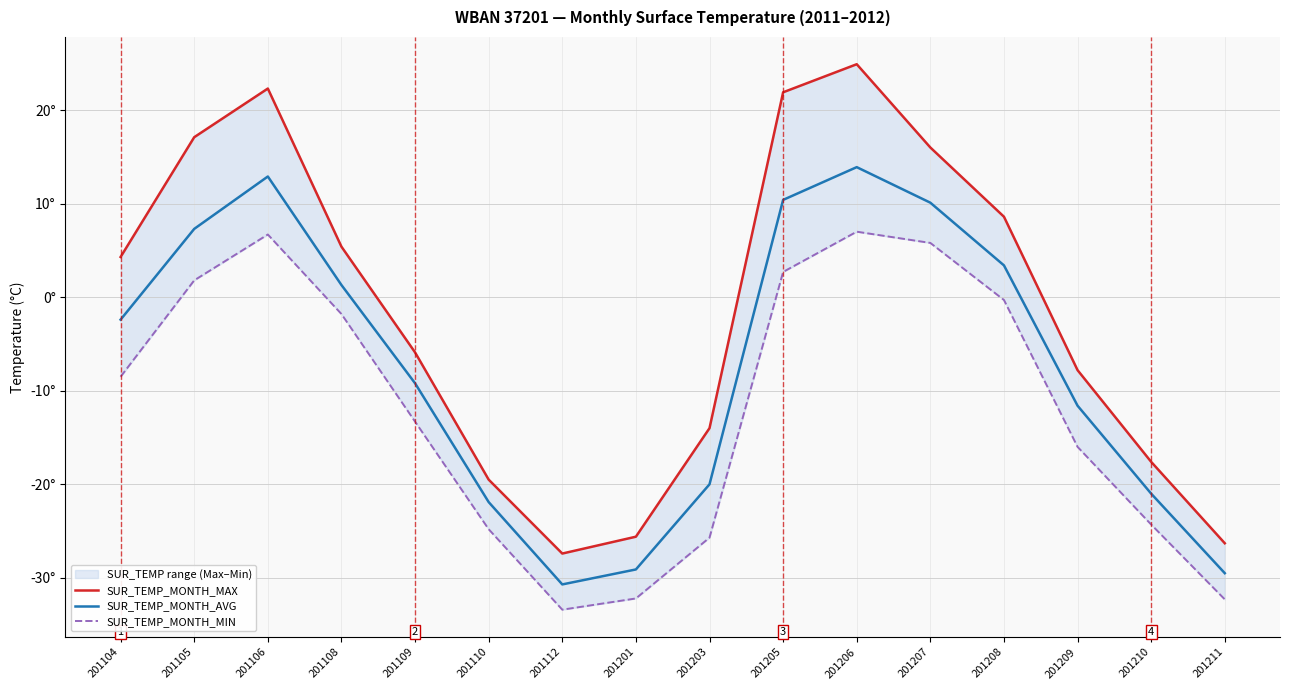

Reading left to right, extract all data points from this chart.

SUR_TEMP_MONTH_MAX: 201104=4.3	201105=17.1	201106=22.3	201108=5.4	201109=-5.9	201110=-19.5	201112=-27.4	201201=-25.6	201203=-14.0	201205=21.9	201206=24.9	201207=16.0	201208=8.6	201209=-7.8	201210=-17.6	201211=-26.3
SUR_TEMP_MONTH_AVG: 201104=-2.4	201105=7.3	201106=12.9	201108=1.3	201109=-9.2	201110=-21.9	201112=-30.7	201201=-29.1	201203=-20.0	201205=10.4	201206=13.9	201207=10.1	201208=3.4	201209=-11.6	201210=-21.0	201211=-29.5
SUR_TEMP_MONTH_MIN: 201104=-8.5	201105=1.8	201106=6.7	201108=-1.8	201109=-13.3	201110=-24.8	201112=-33.4	201201=-32.2	201203=-25.7	201205=2.7	201206=7.0	201207=5.8	201208=-0.3	201209=-16.0	201210=-24.3	201211=-32.3